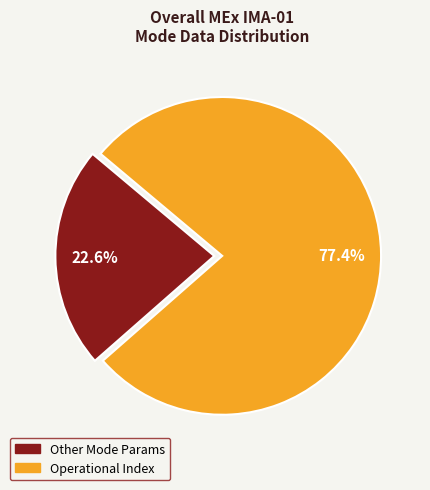

Does any single category account for the majority?

Yes